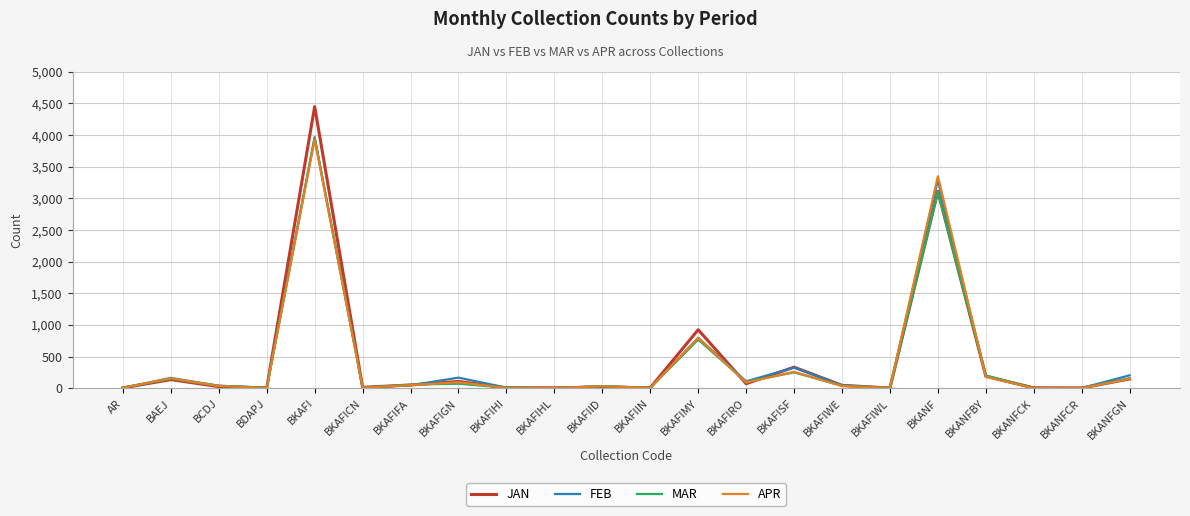

How many series are shown in this chart?

4